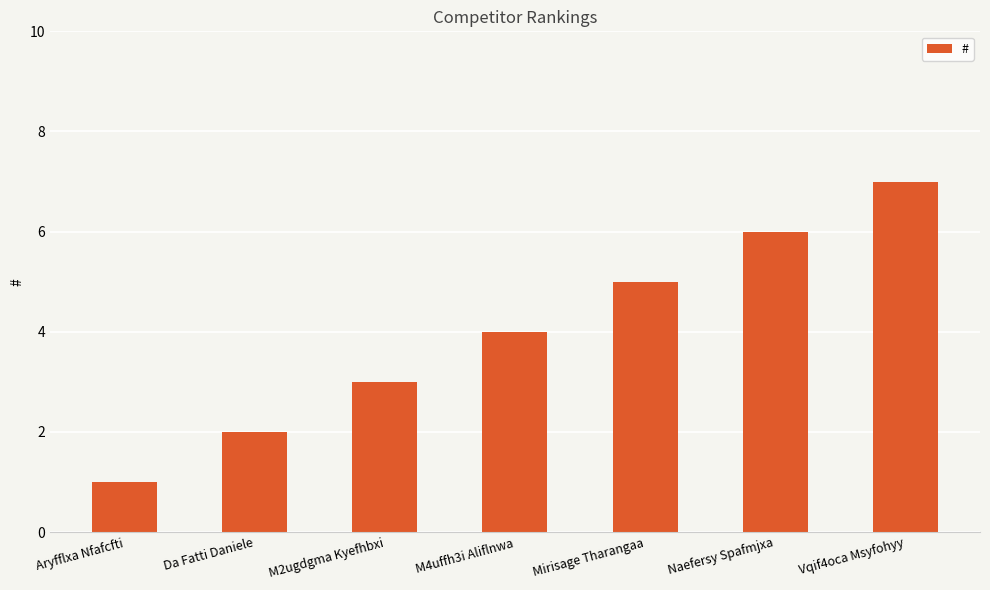

Read the value at Vqif4oca Msyfohyy.

7